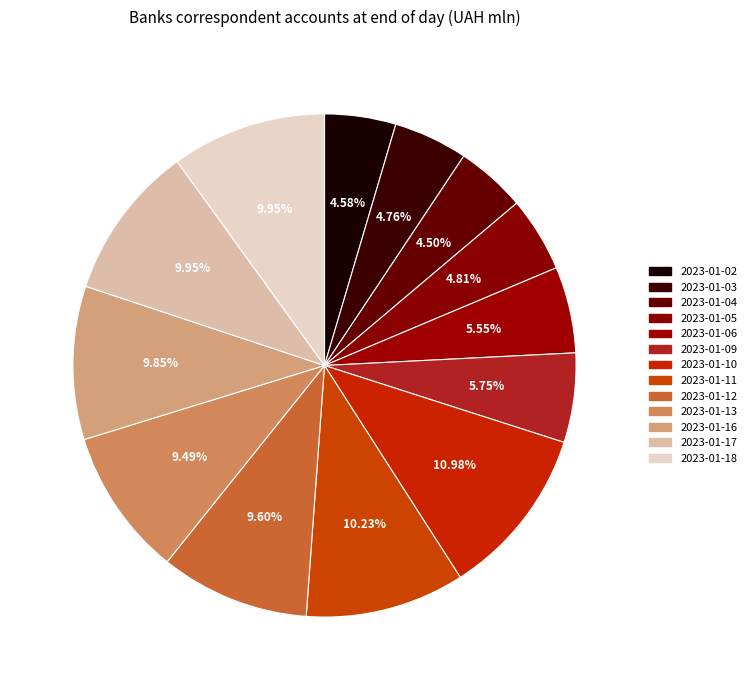

The 2023-01-04 slice represents 15% of the pie. True or false?

False